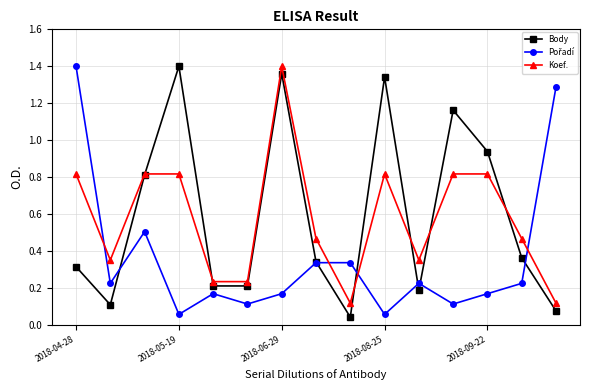

True or false: Koef. has more than 0 points higher than both neighbors.

True